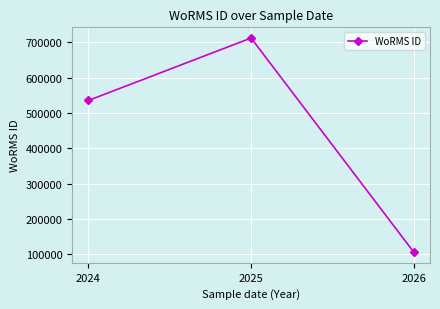

Read the value at 2024, to the nearest 100.

535500